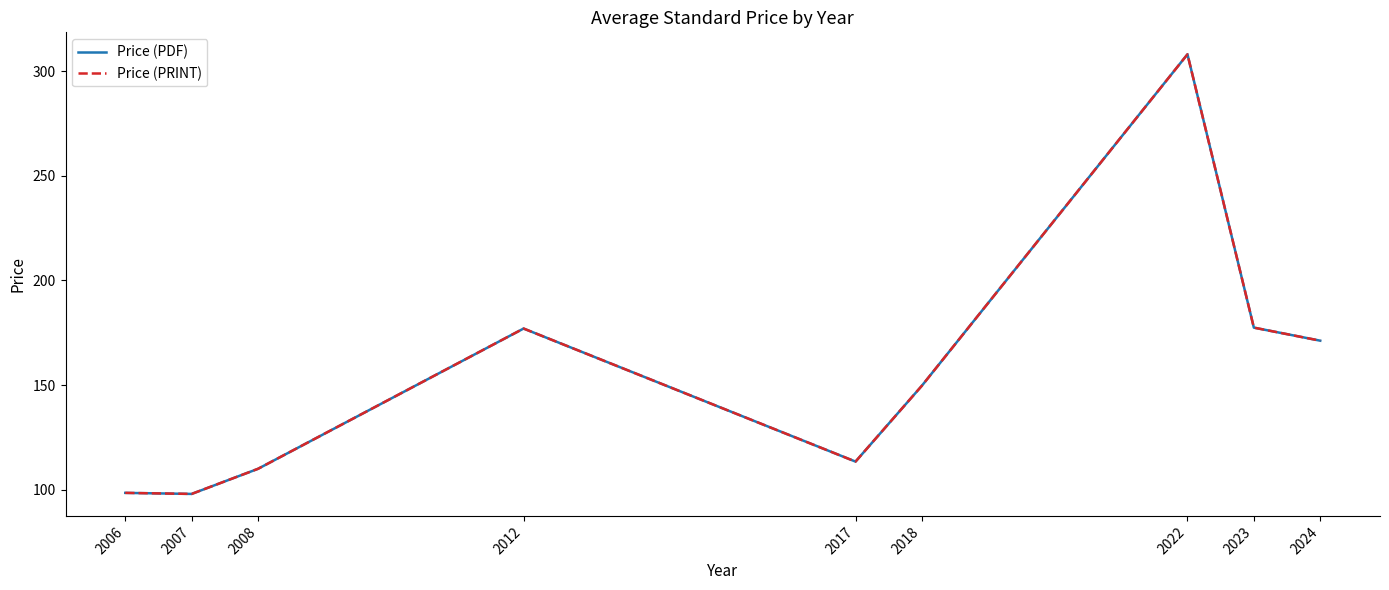

Does the chart display data point markers on the line(s)?

No